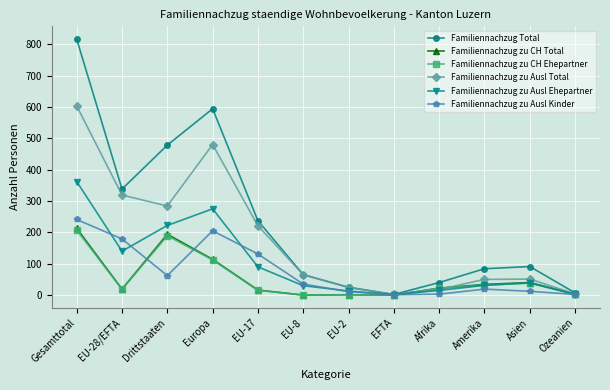

True or false: Familiennachzug zu CH Total has more than 1 interior local peaks.

True